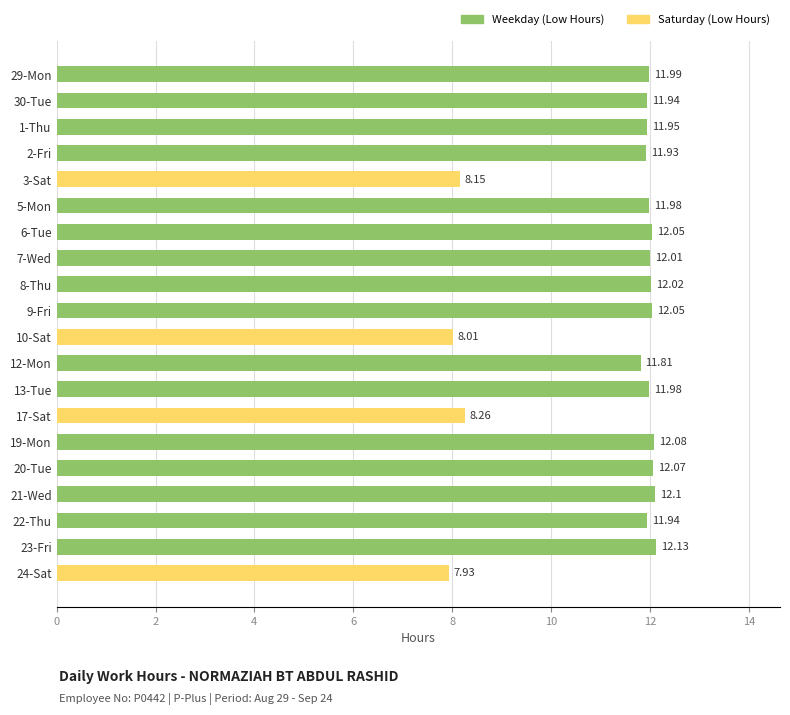

Does the chart contain stacked bars?

No